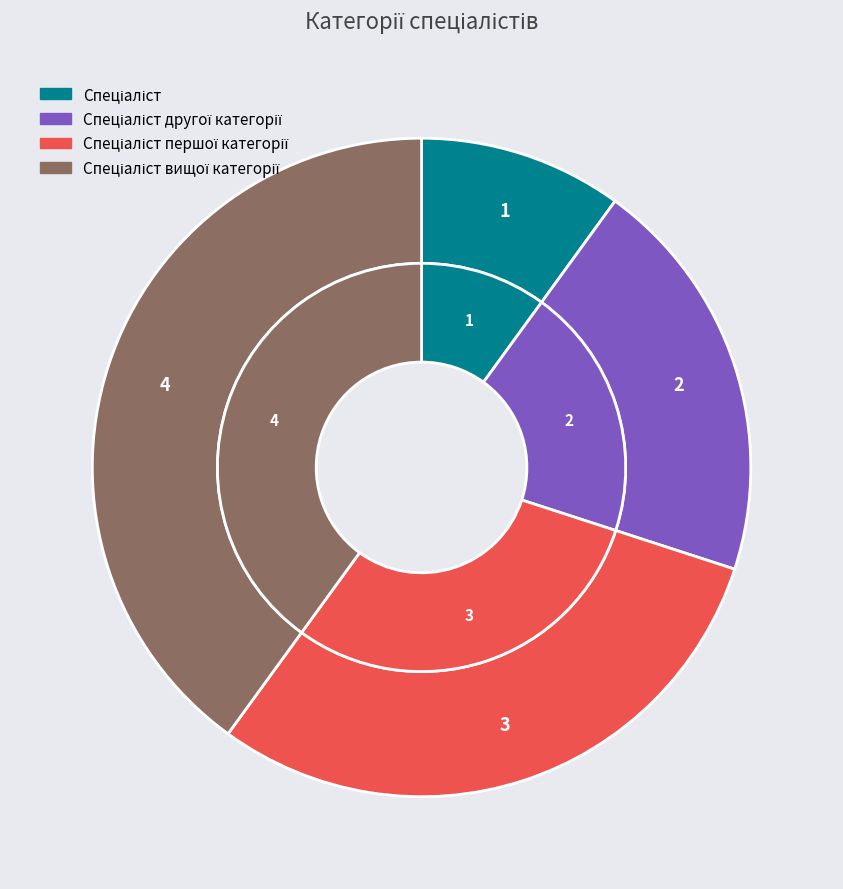

Which slice is the largest?

Спеціаліст вищої категорії